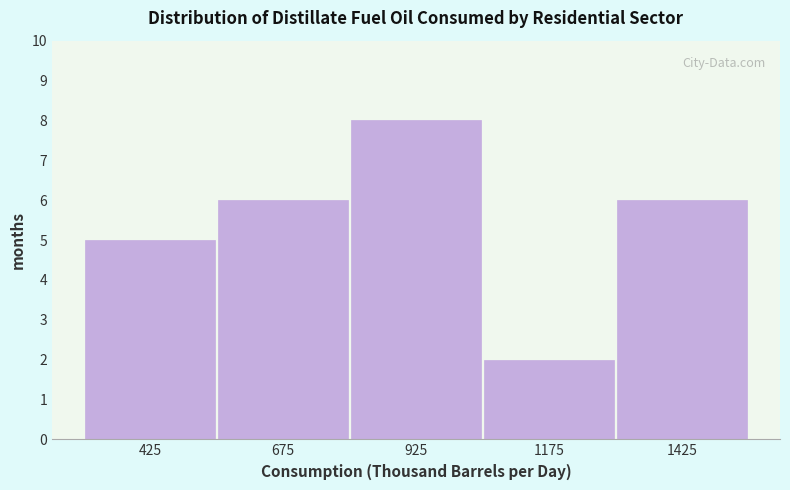

Which range on the x-axis has the tallest bar?

800 to 1050